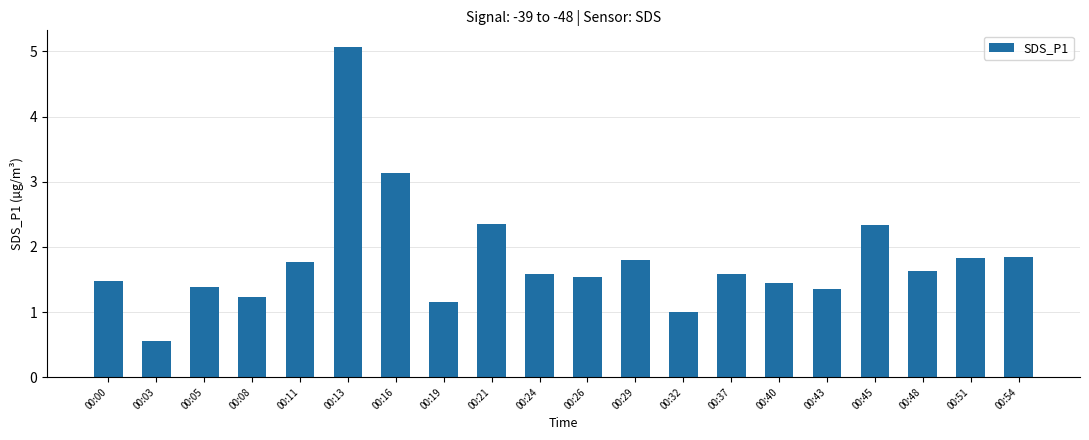

What is the difference between the maximum and minimum values?

4.5